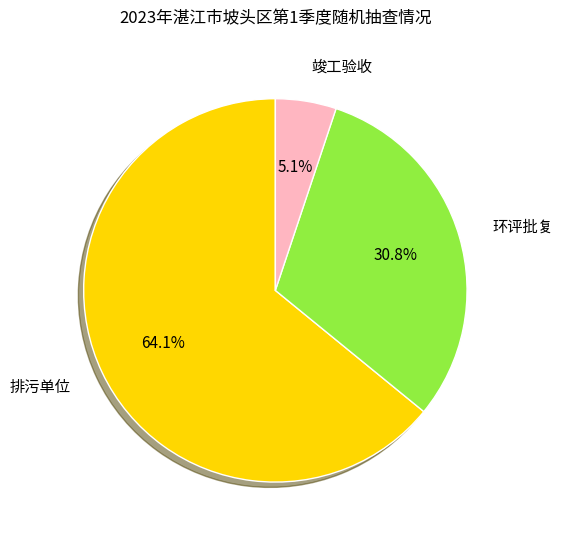

Between 环评批复 and 排污单位, which is larger?

排污单位